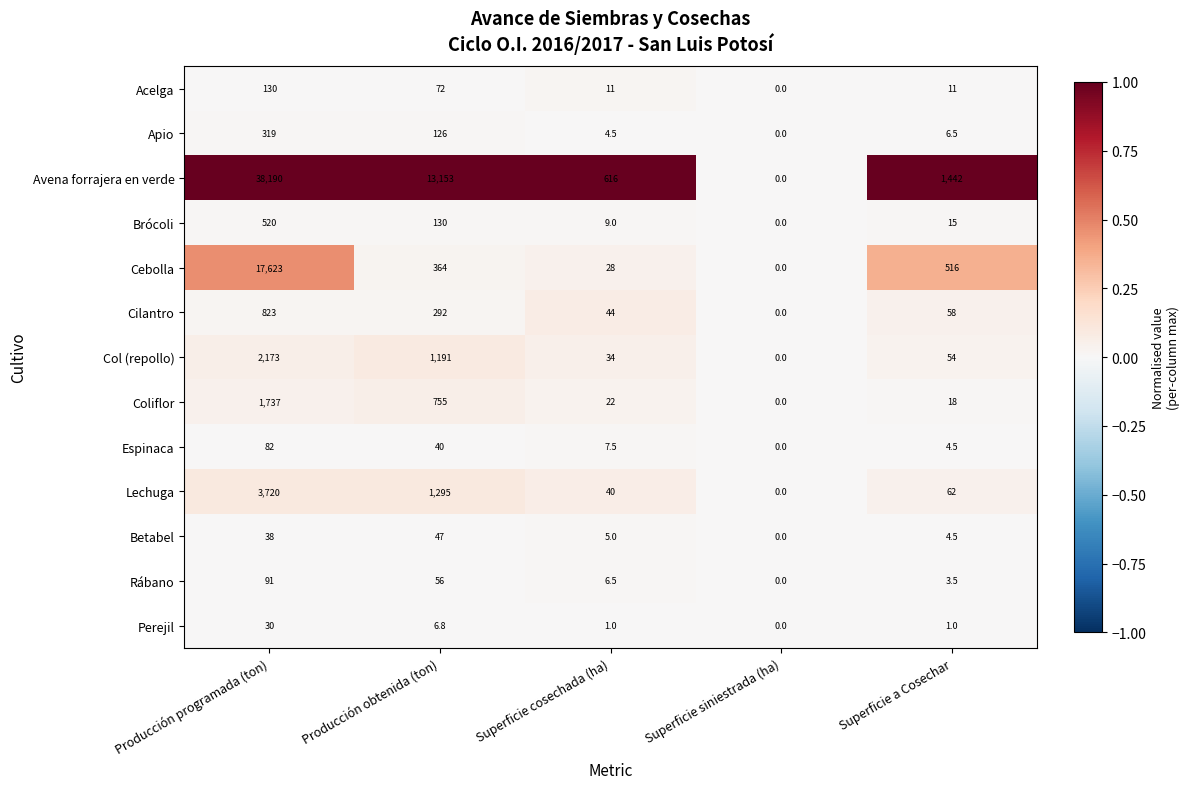

How many distinct data groups are displayed?

13